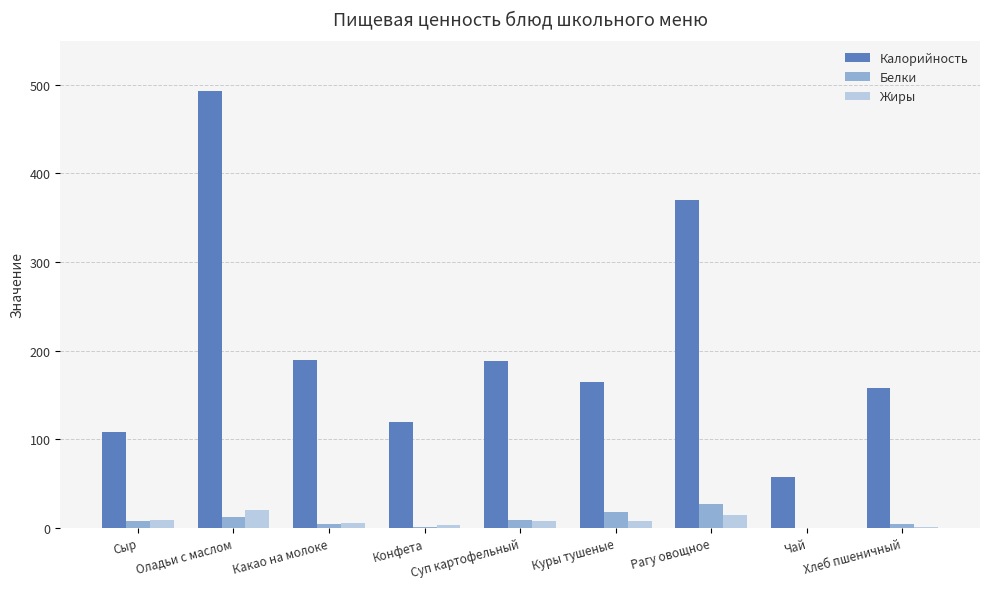

Is the value of Жиры at Суп картофельный greater than the value of Белки at Рагу овощное?

No